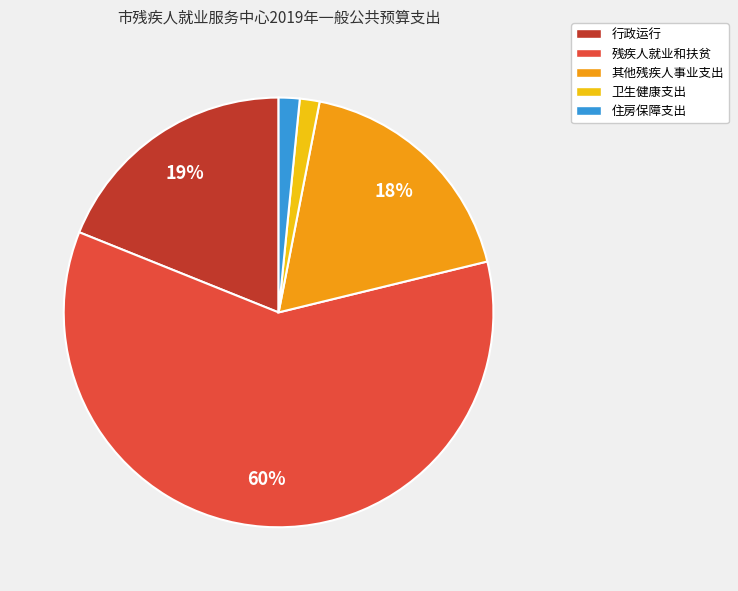

What is the largest slice in the pie chart?

残疾人就业和扶贫